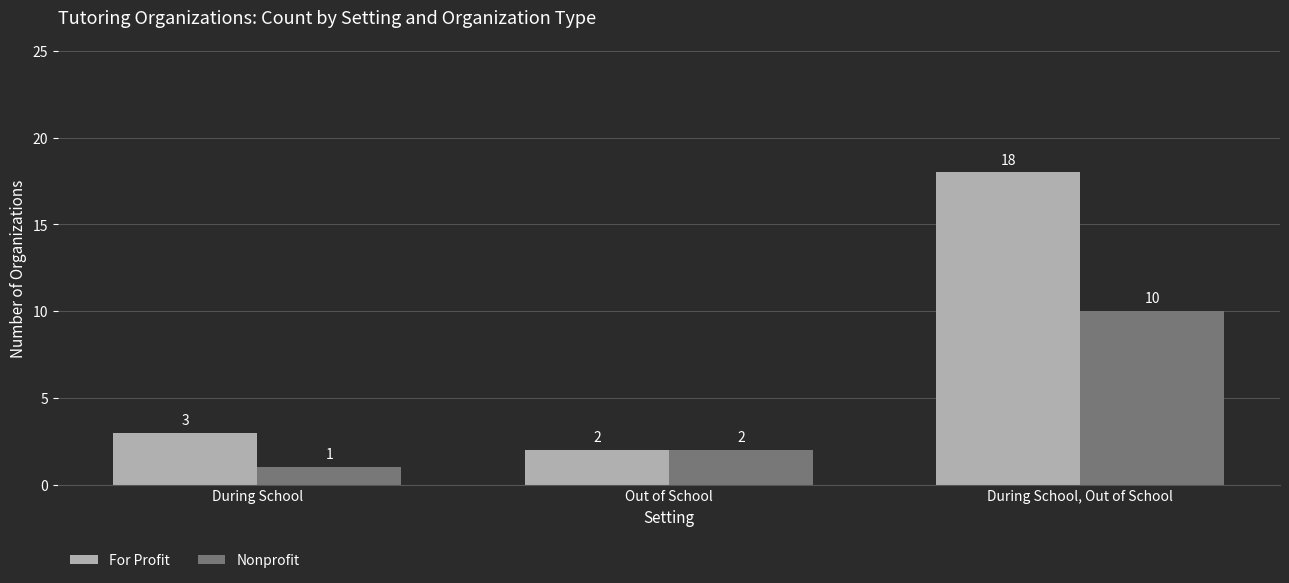

Are the bars horizontal?

No